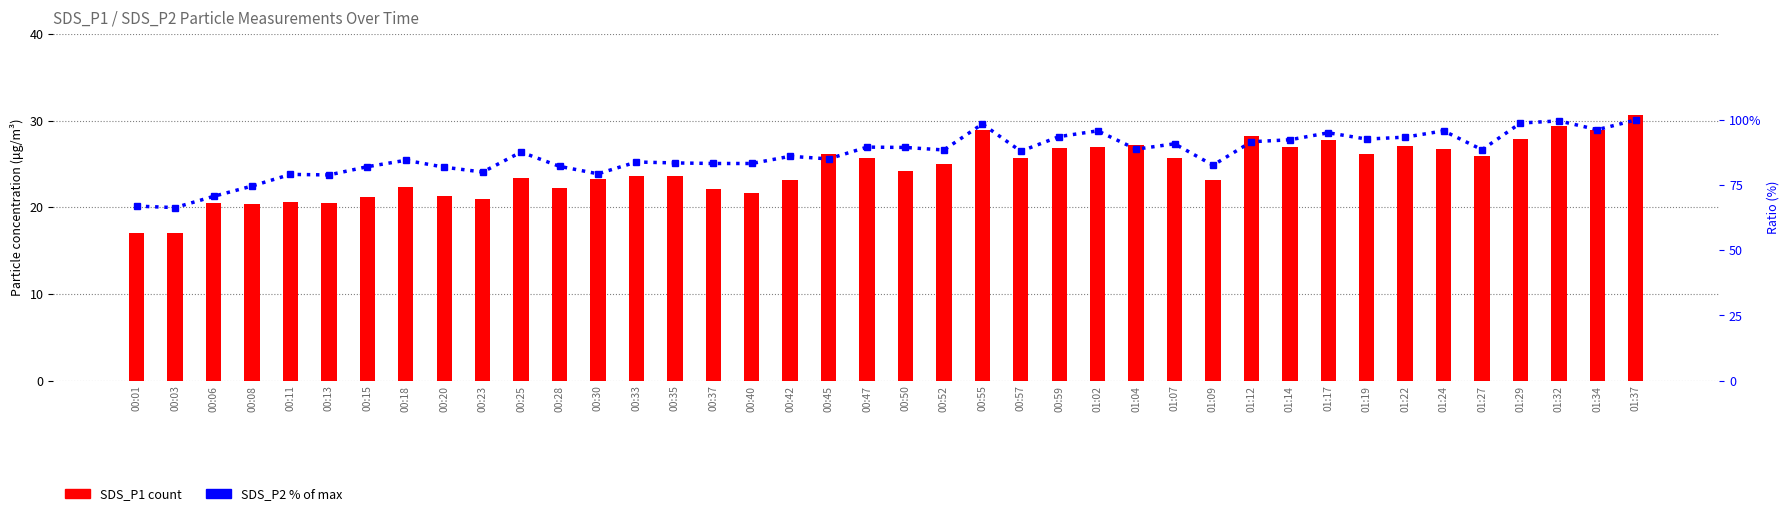

Between 00:23 and 00:30, which is larger?

00:30